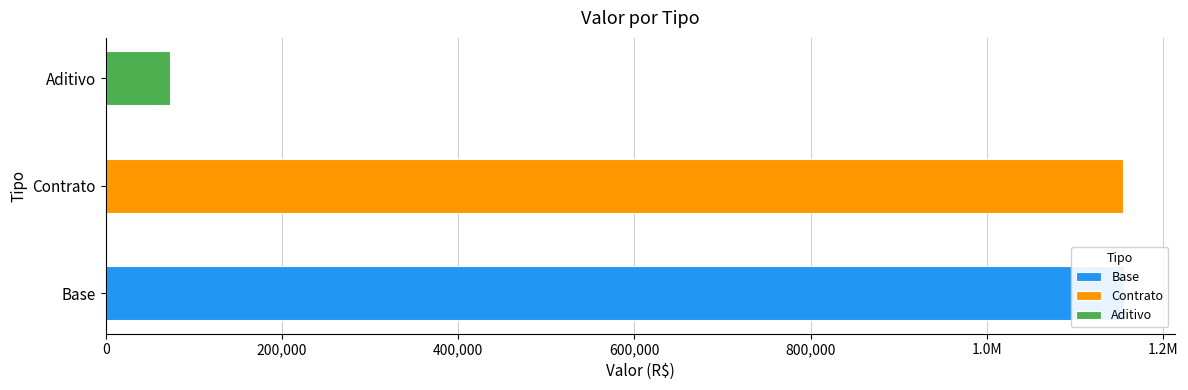

Is it true that the value at Aditivo is 73290.8?

True